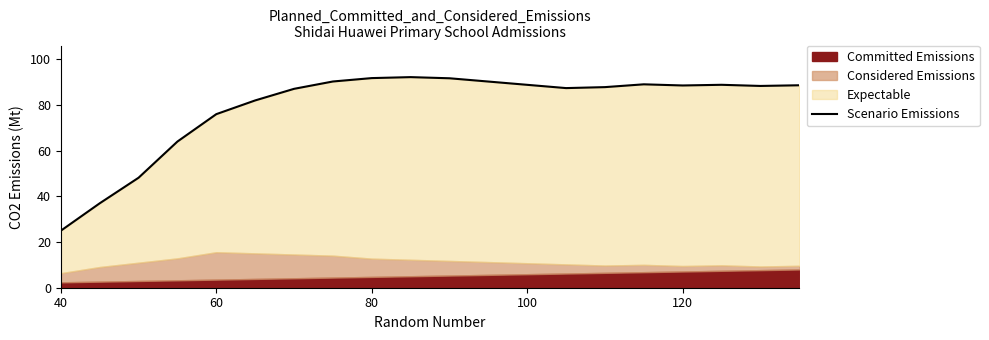

What is the greatest value displayed?

92.2